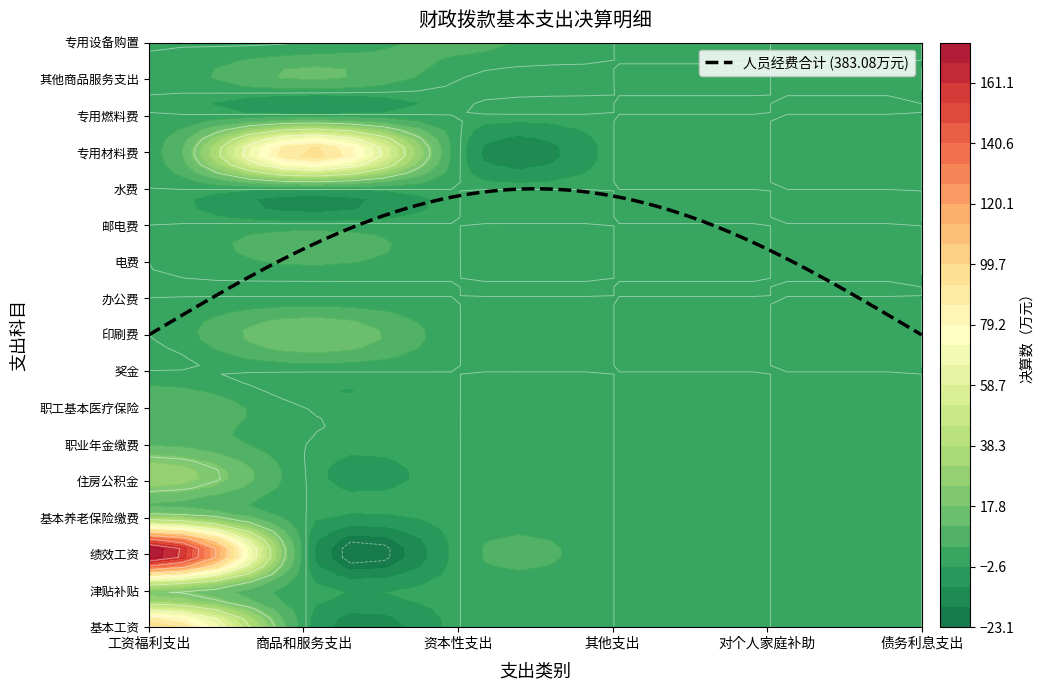

Which series has the largest total across all categories?

绩效工资